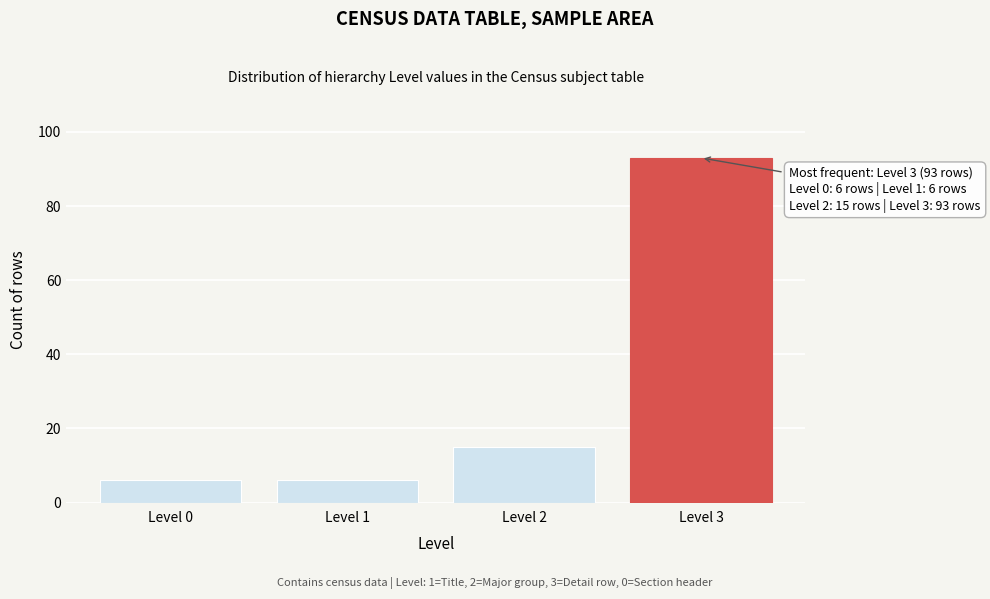

Reading right to left, transcribe all the data shown in this chart.

Level 3=93	Level 2=15	Level 1=6	Level 0=6